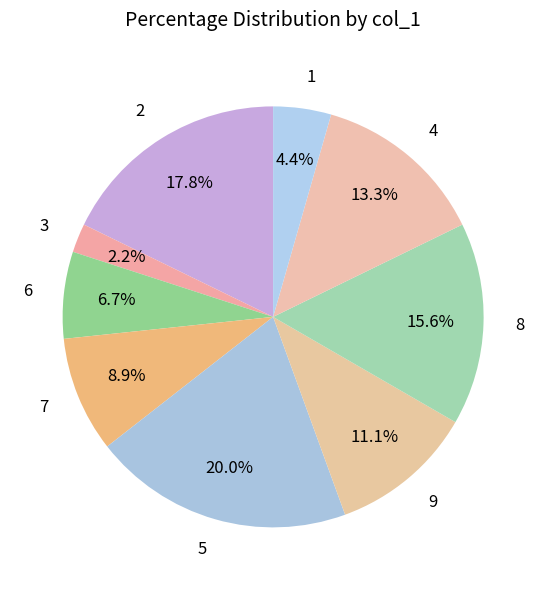

To the nearest percent, what is the combined percentage of 3 and 6?

9%